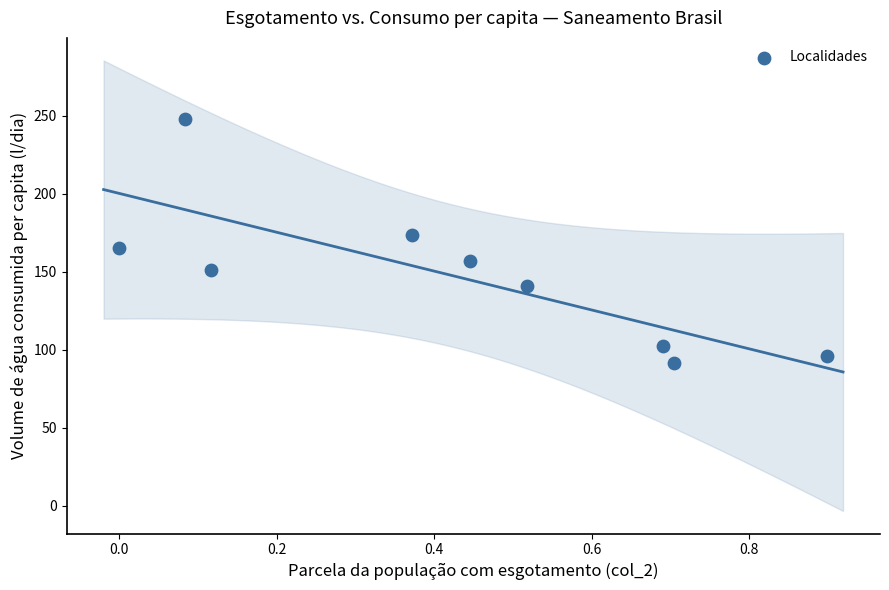

What is the average X value?

0.4